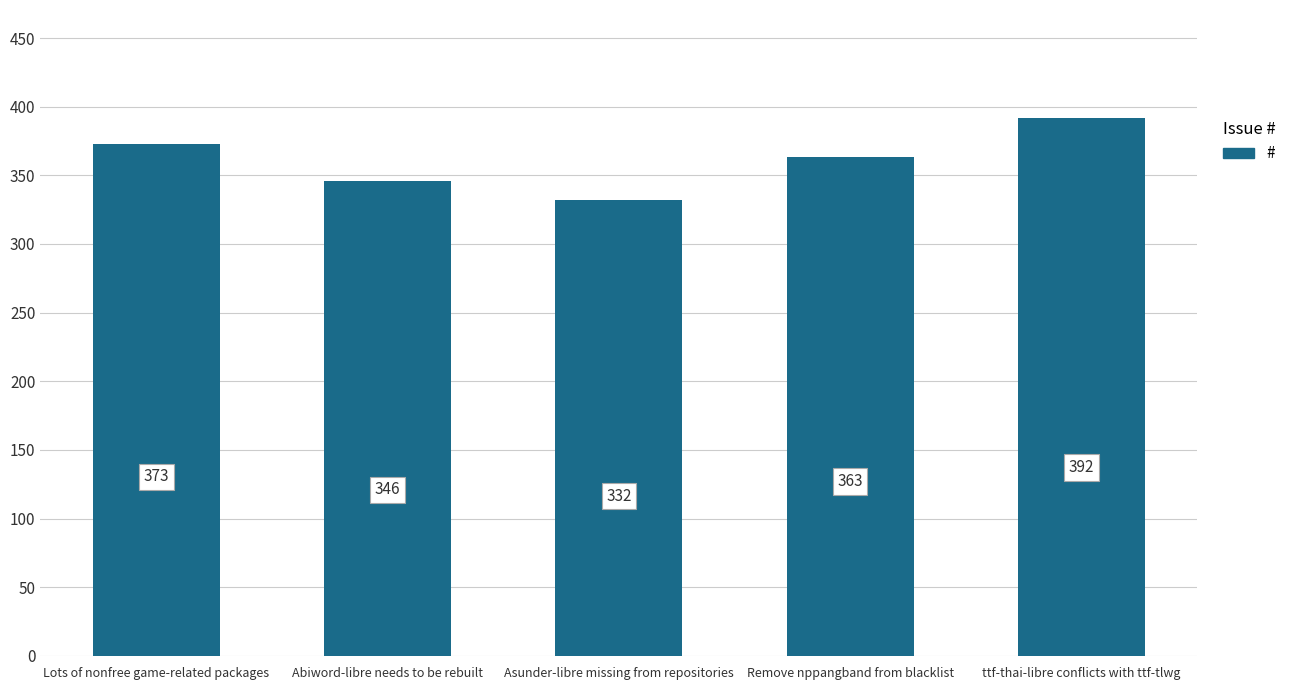

Which label corresponds to the smallest value in the chart?

Asunder-libre missing from repositories